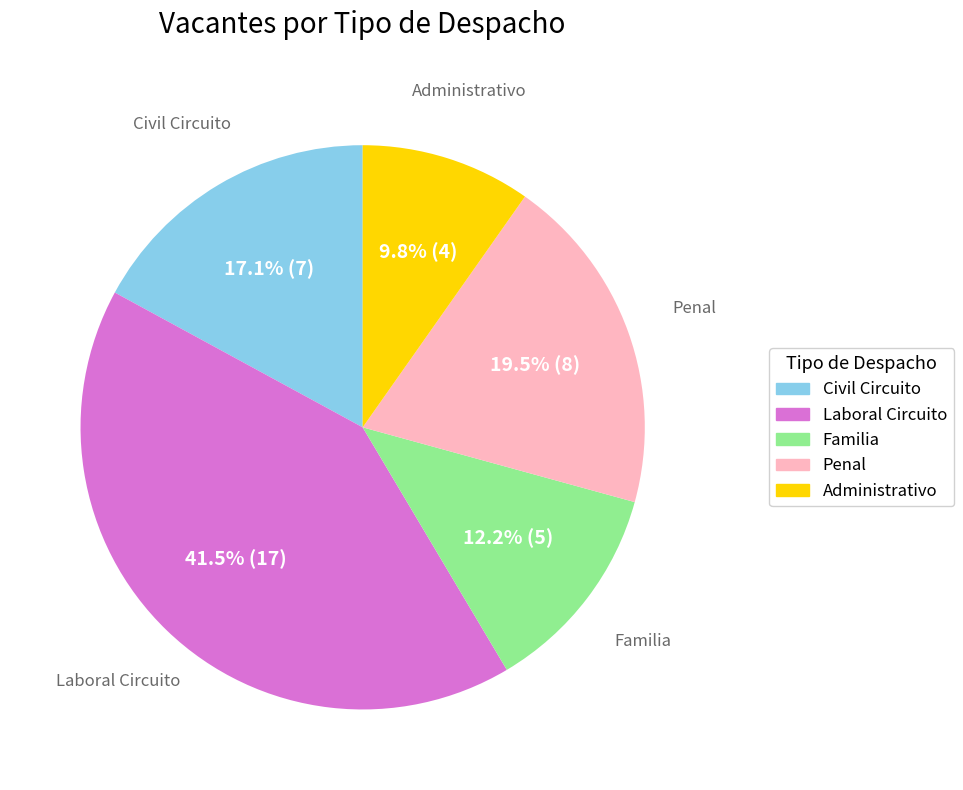

To the nearest percent, what is the difference between the largest and smallest slice percentages?

32%